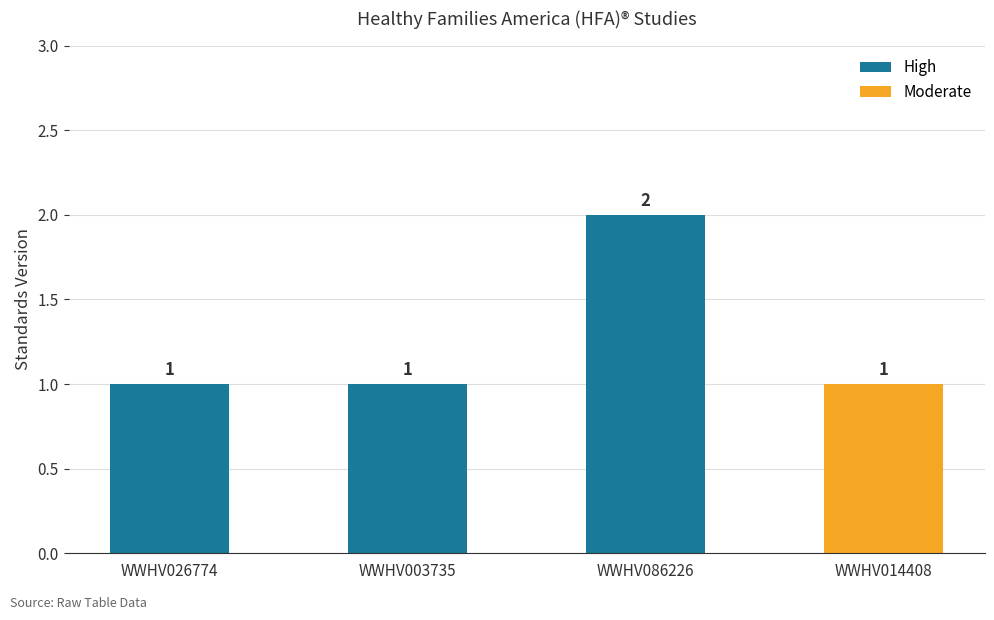

True or false: High has a value of 1 at WWHV003735.

True